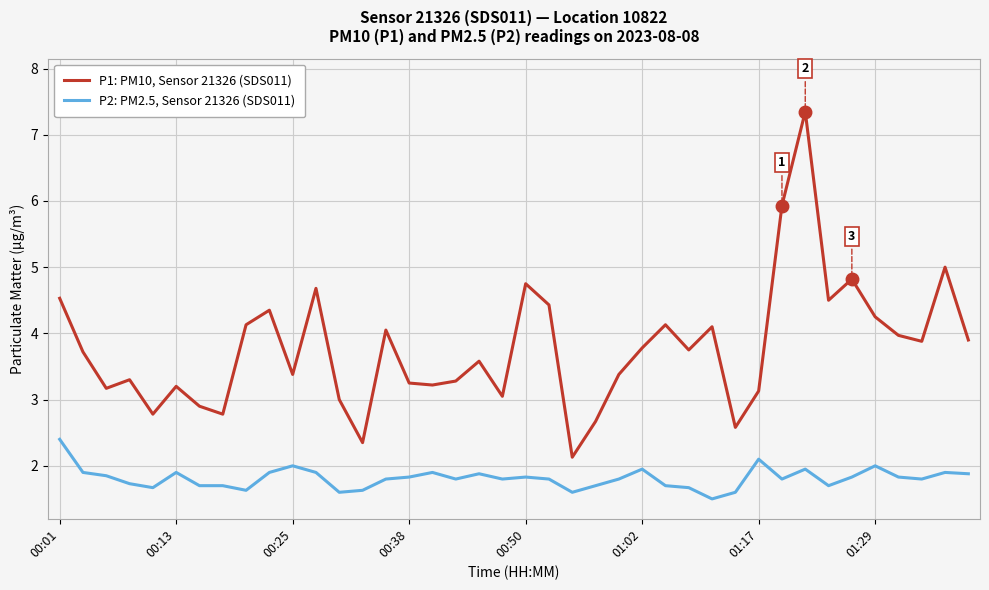

Which series has the widest spread of values?

P1: PM10, Sensor 21326 (SDS011)